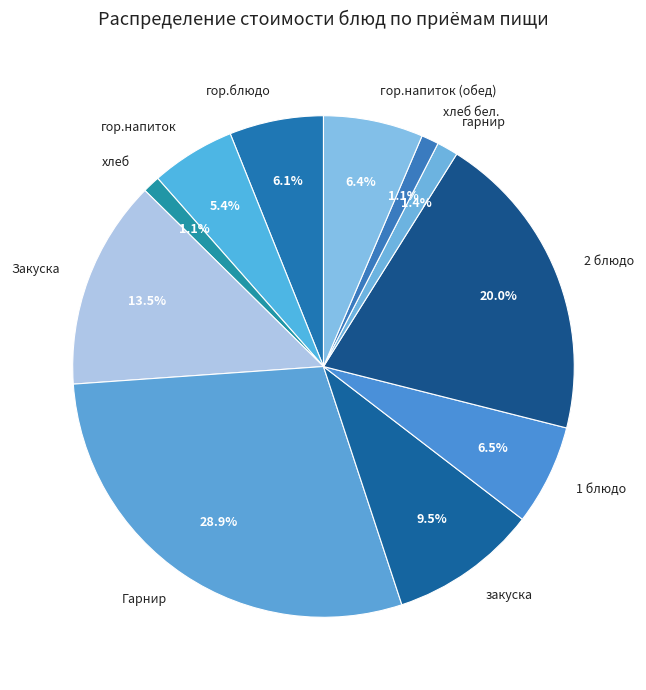

Is there a majority slice in this chart?

No